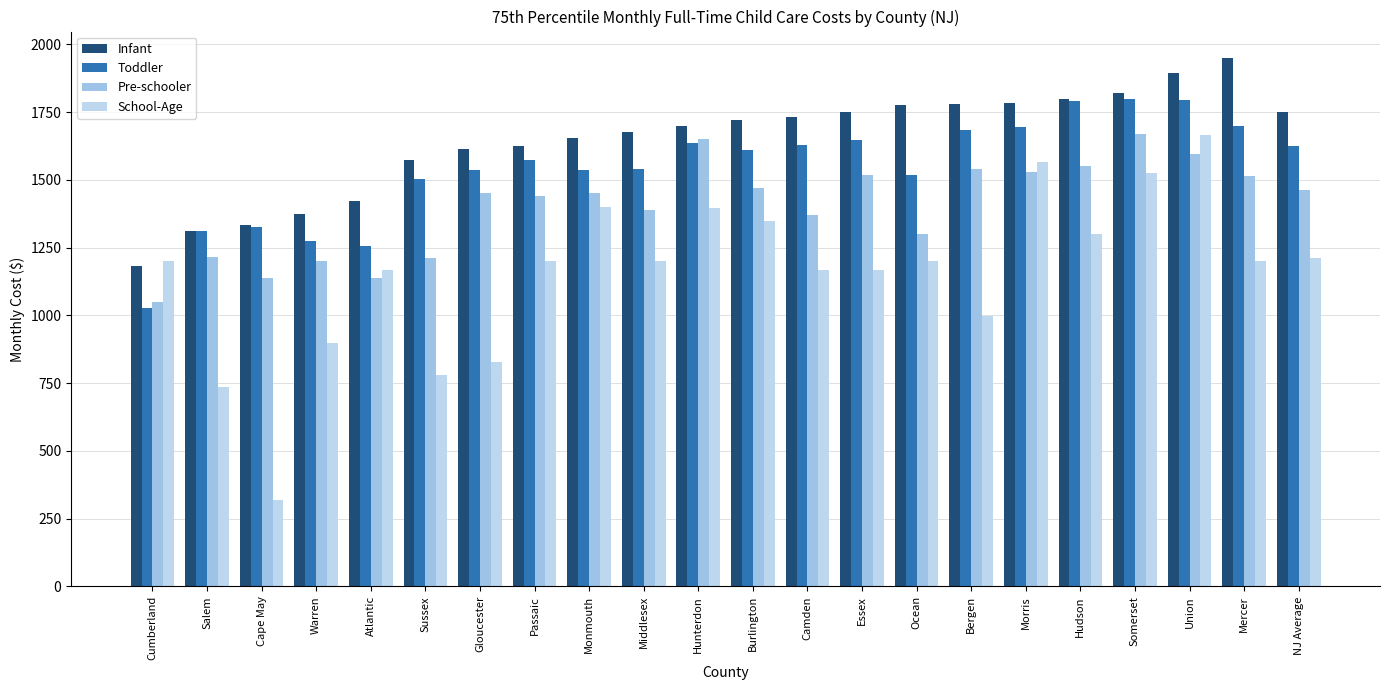

How many categories are shown in the chart?

22